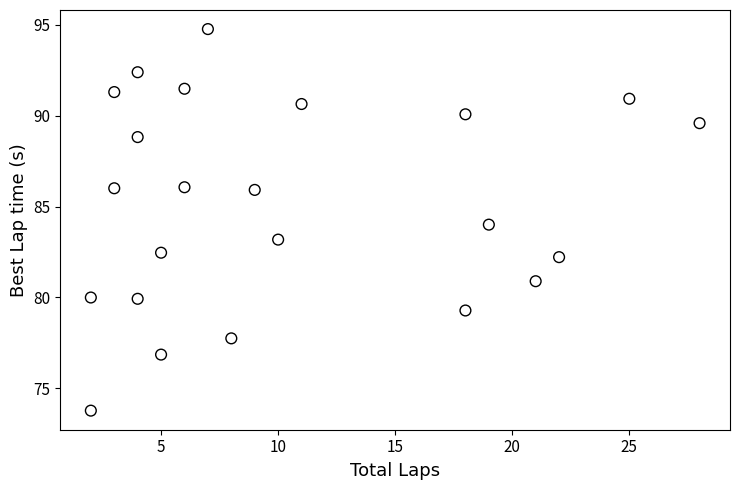

What is the range of X values (max minus min)?

26.0